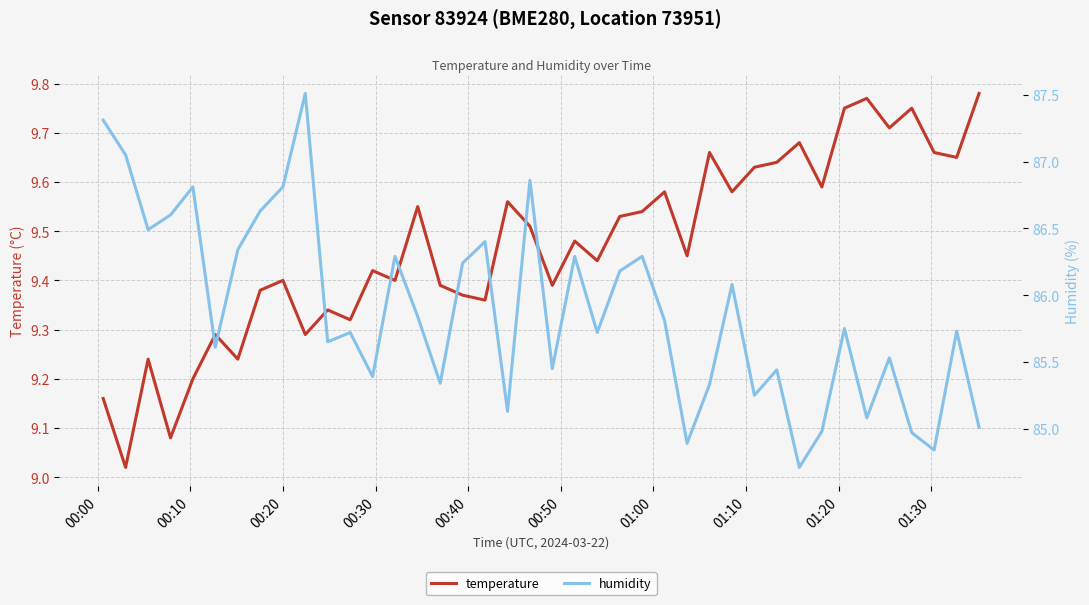

How many series are shown in this chart?

2